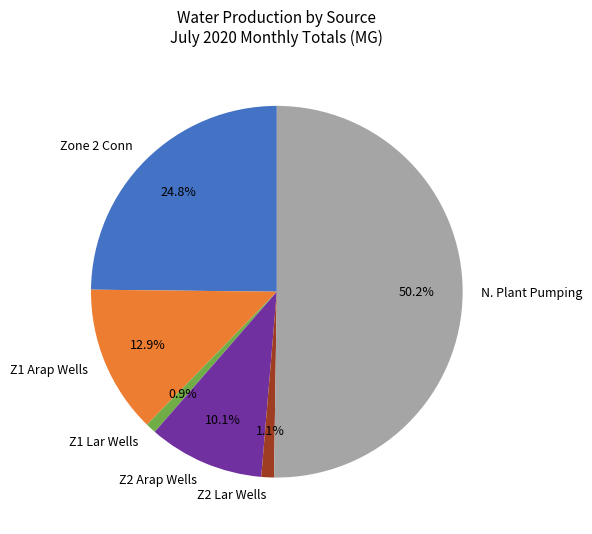

Approximately how many times larger is the value at Z1 Arap Wells compared to Z2 Arap Wells?

1.3